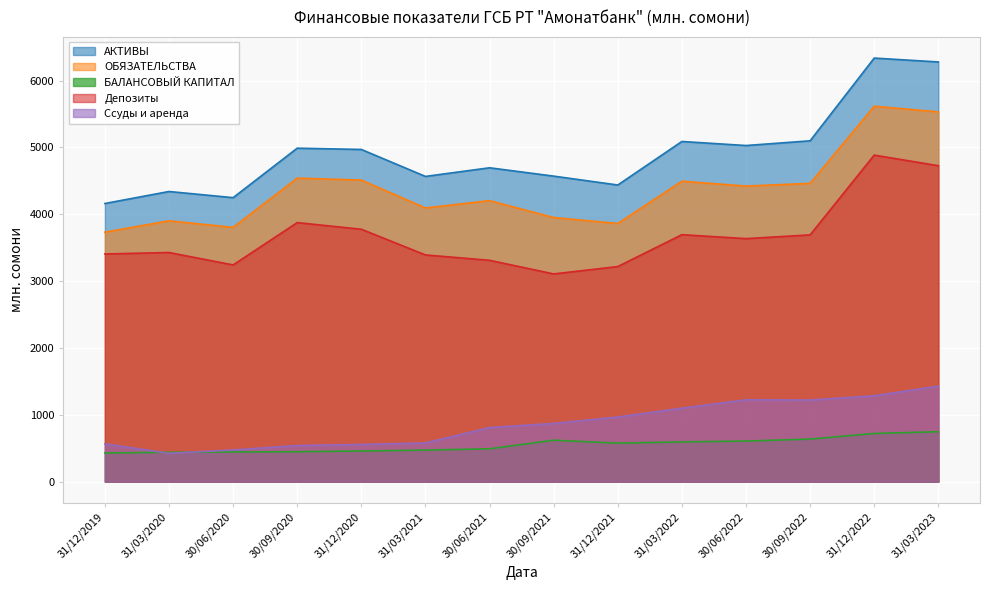

At which label does БАЛАНСОВЫЙ КАПИТАЛ first exceed 575?

30/09/2021